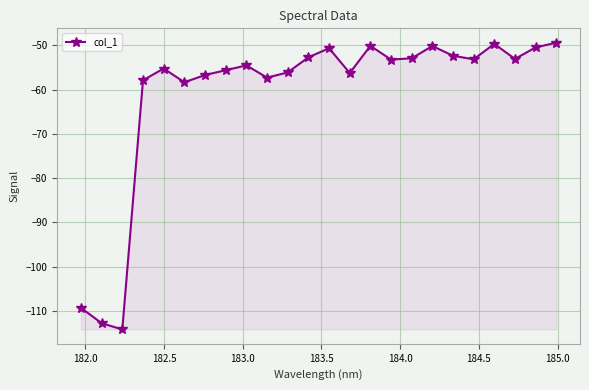

What is the maximum value shown in the chart?

-49.4